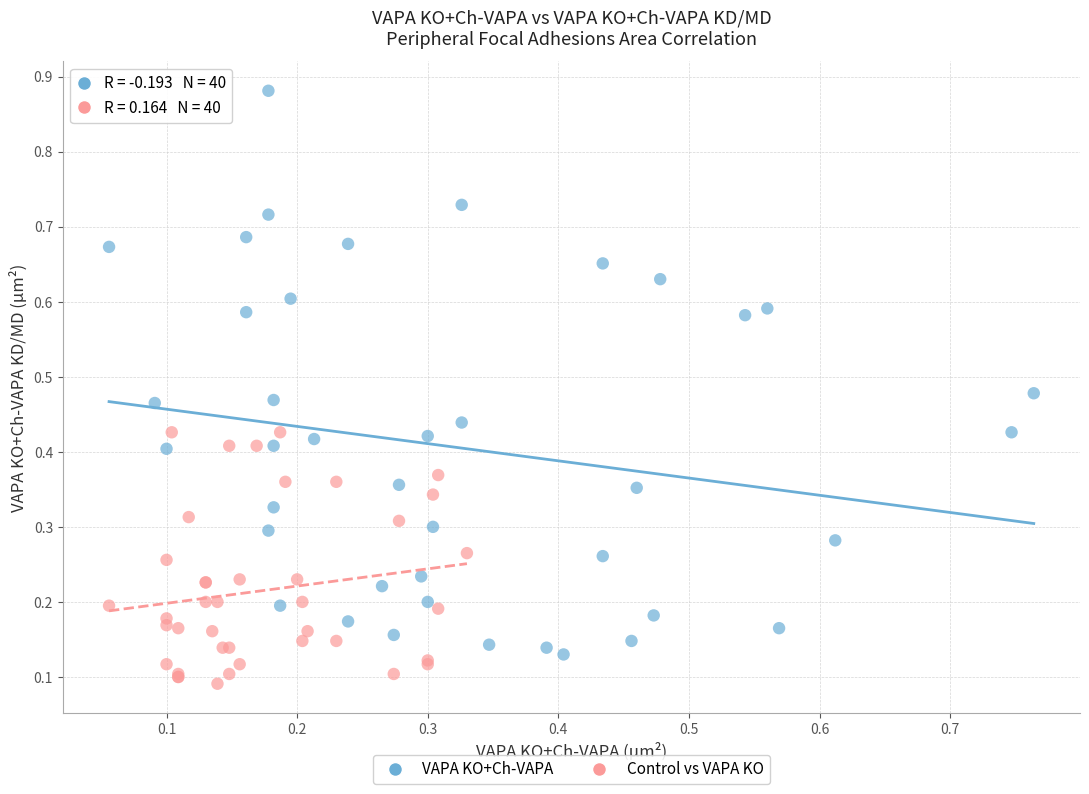

Which series has the largest Y range (max minus min)?

VAPA KO+Ch-VAPA